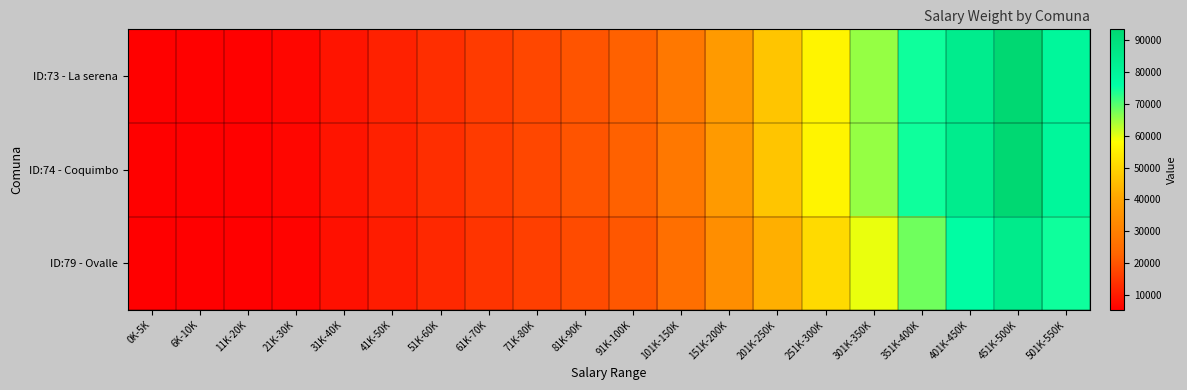

At how many categories does at least one series exceed 85014?

1